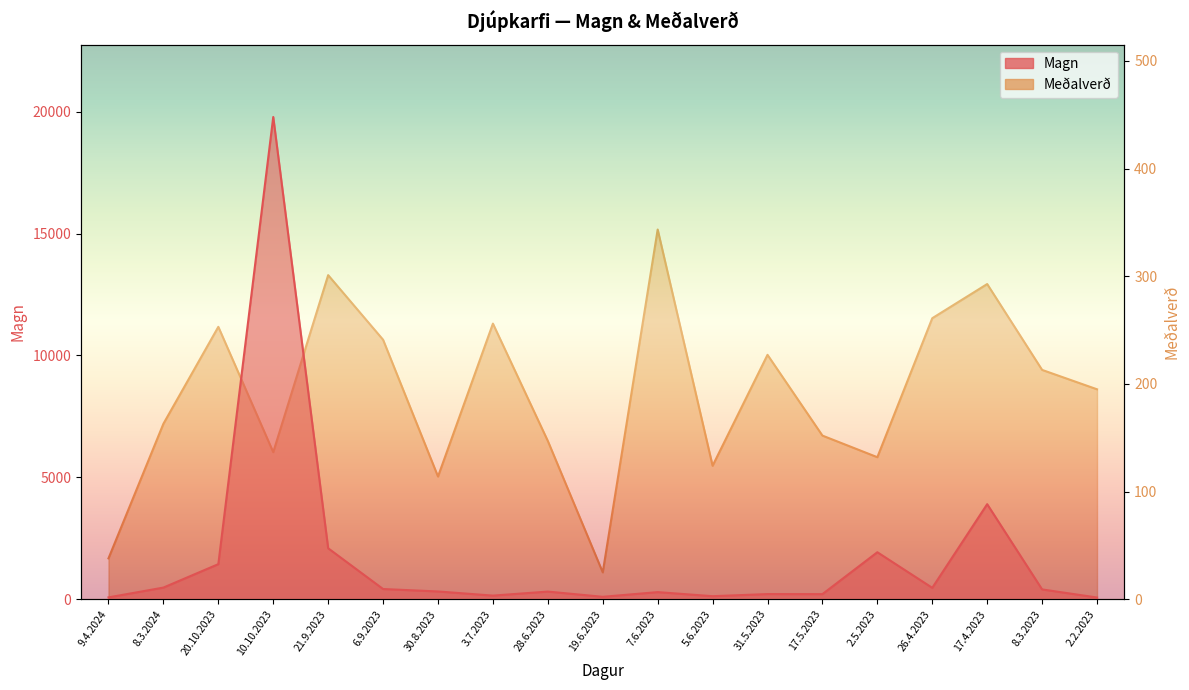

What is the value of the Magn point at the 17th from the left?

3901.0